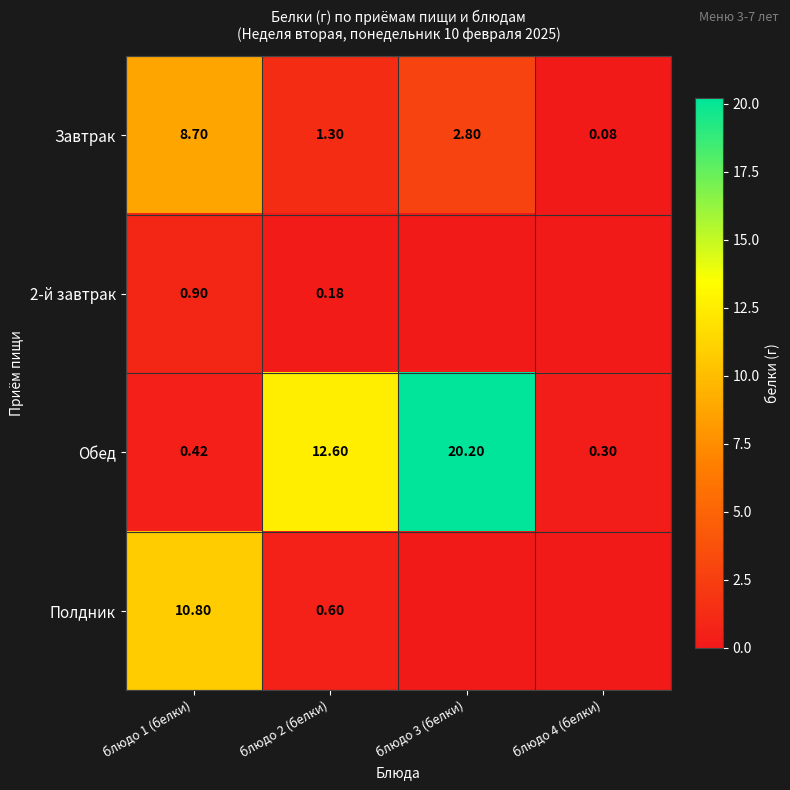

Is the value of 2-й завтрак at блюдо 1 (белки) greater than the value of Обед at блюдо 4 (белки)?

Yes